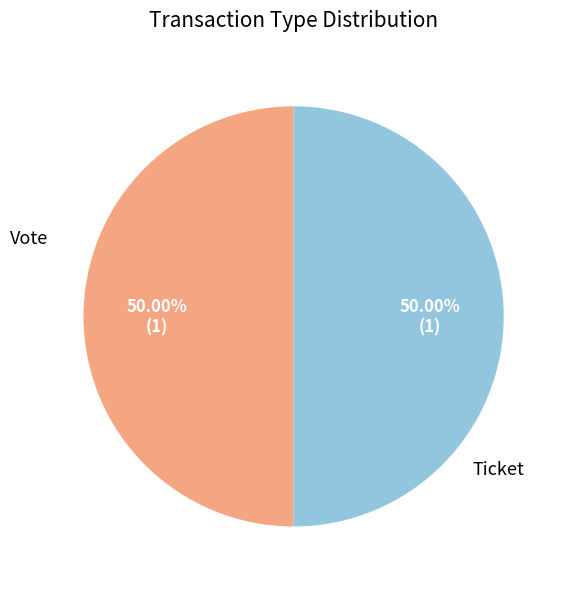

Count the number of slices in the pie.

2